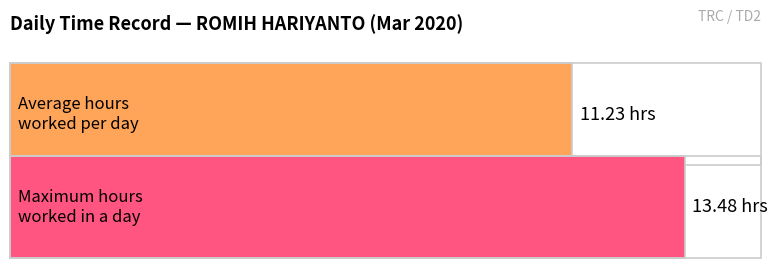

Is it true that the value at 15-Sun is 7.7?

False